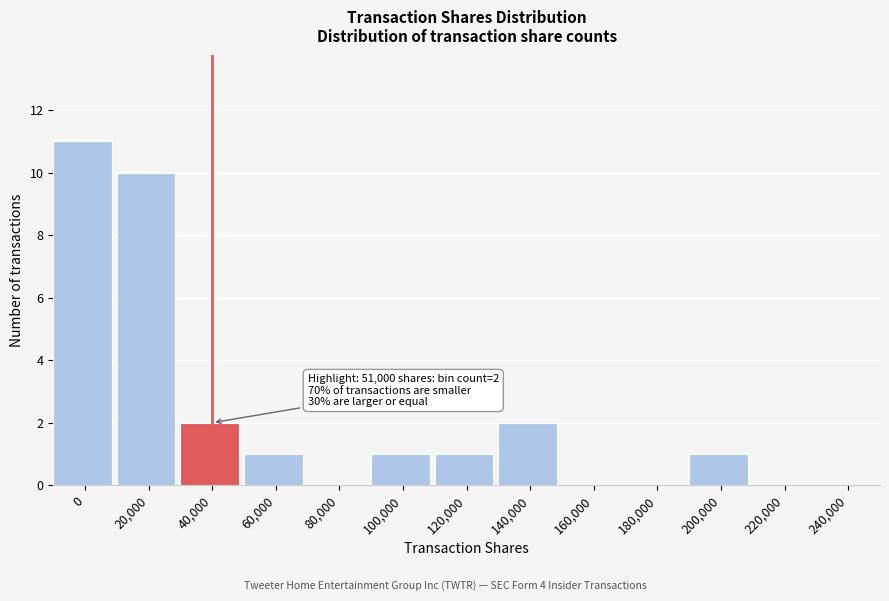

Reading left to right, transcribe all the data shown in this chart.

0=11	20,000=10	40,000=2	60,000=1	80,000=0	100,000=1	120,000=1	140,000=2	160,000=0	180,000=0	200,000=1	220,000=0	240,000=0